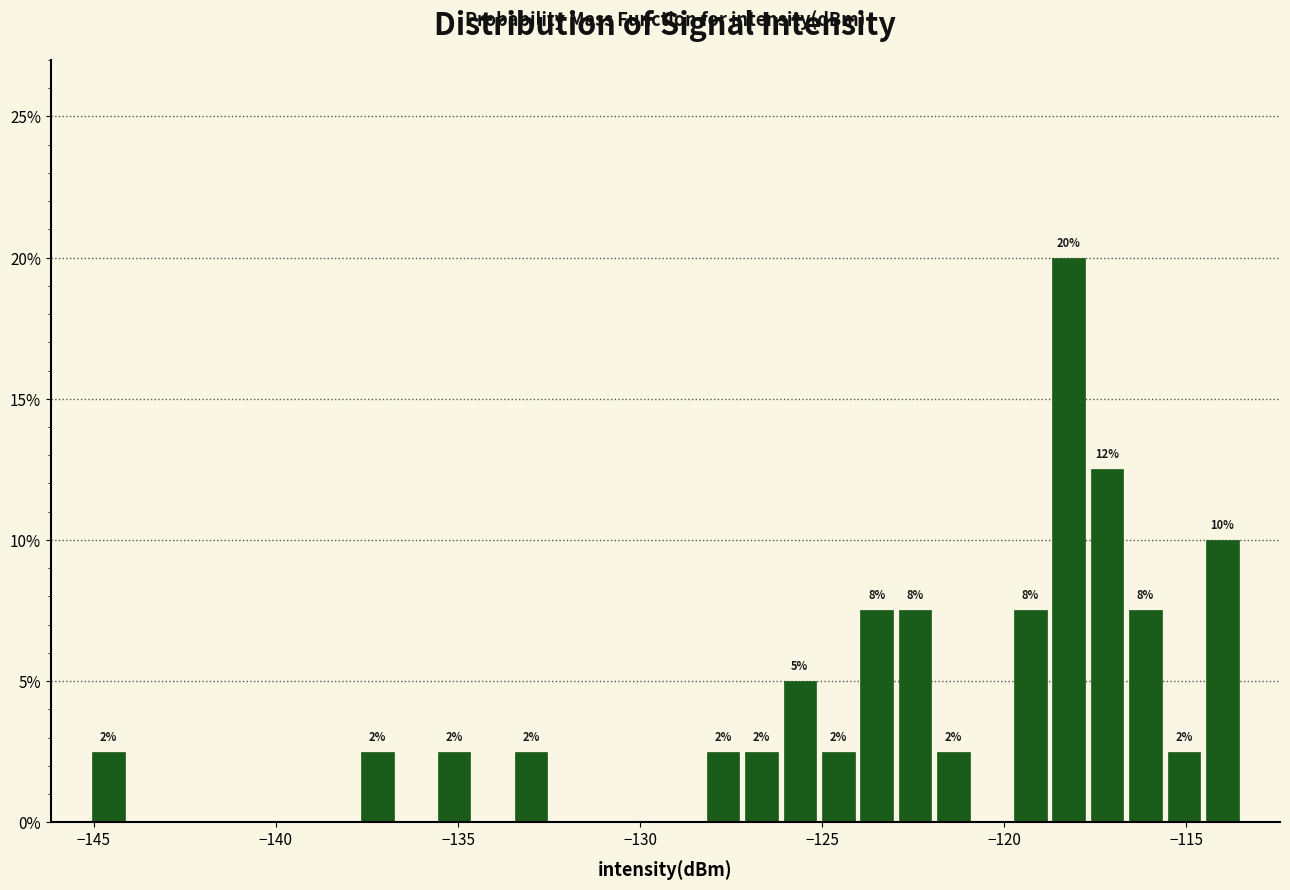

Around what value on the x-axis is the tallest bar? Give the approximate position of its centre, as read against the axis.

-118.0